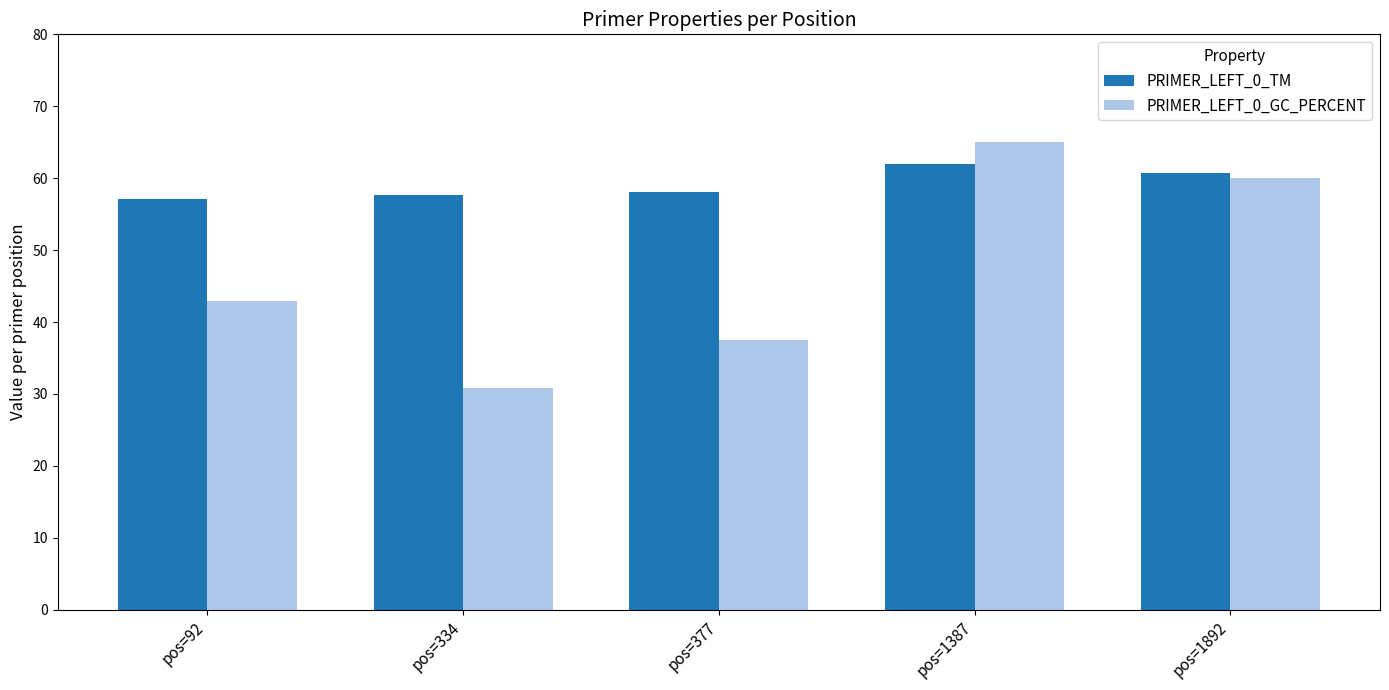

Read the PRIMER_LEFT_0_TM value at pos=92.

57.1